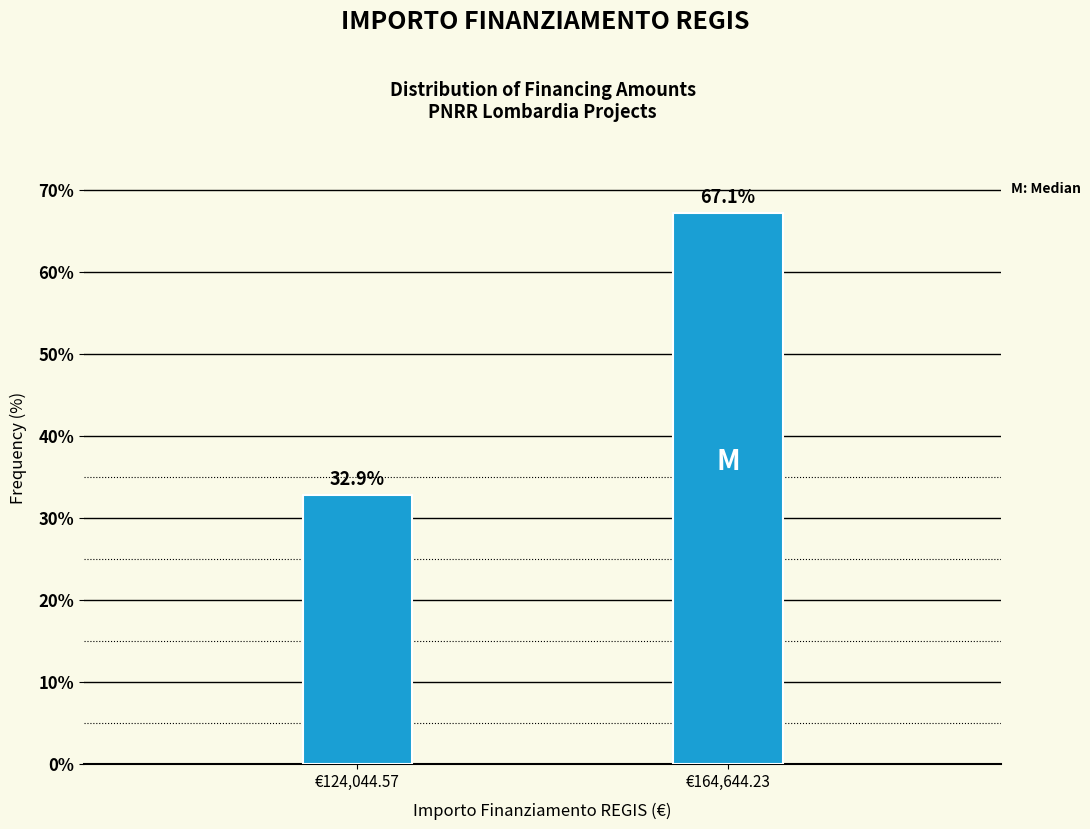

Reading left to right, transcribe all the data shown in this chart.

32.9	67.1